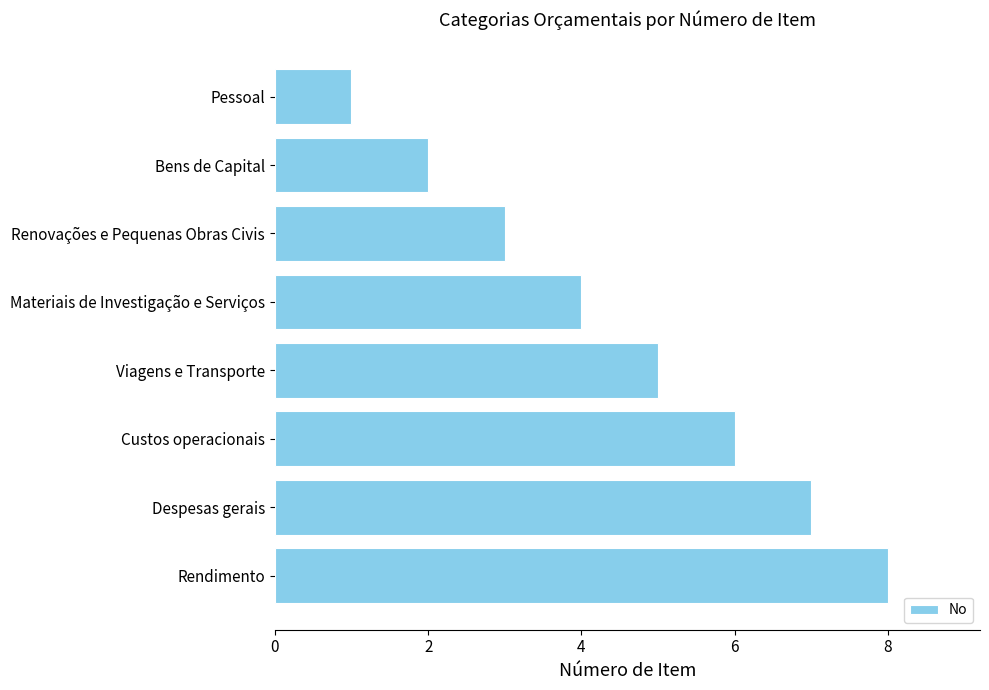

At which label is the value closest to 4?

Materiais de Investigação e Serviços